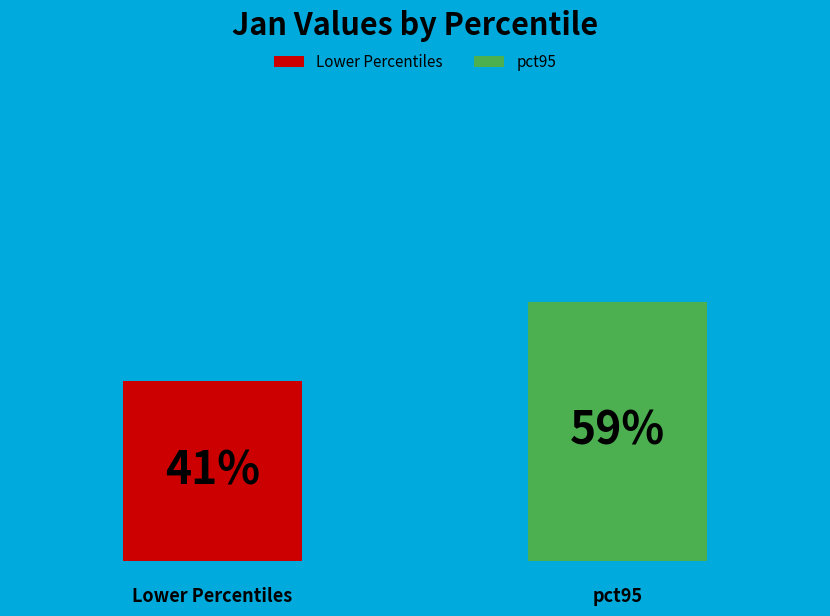

Are the bars horizontal?

No